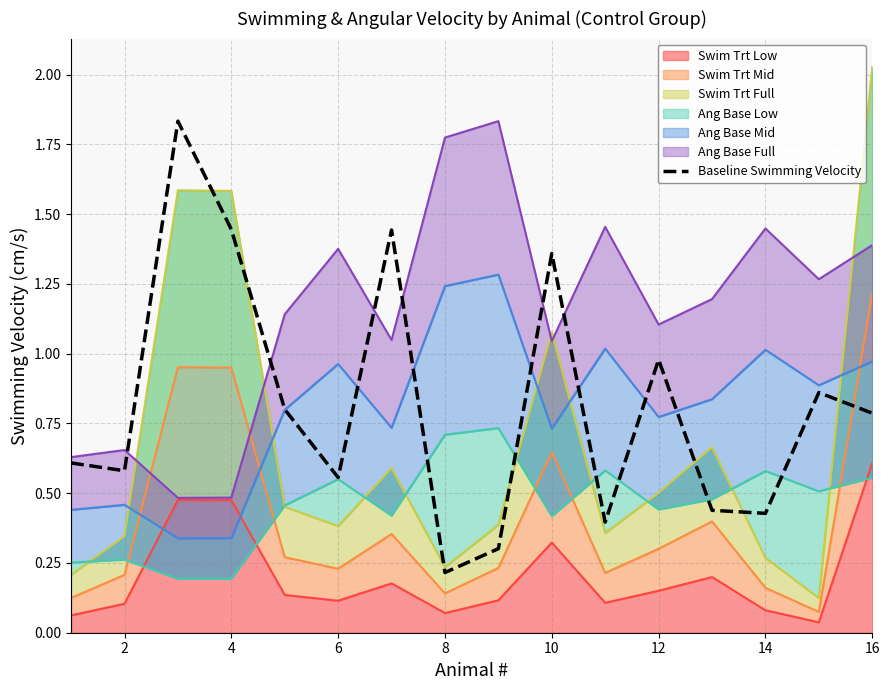

What is the difference between the maximum and minimum values?

1.6